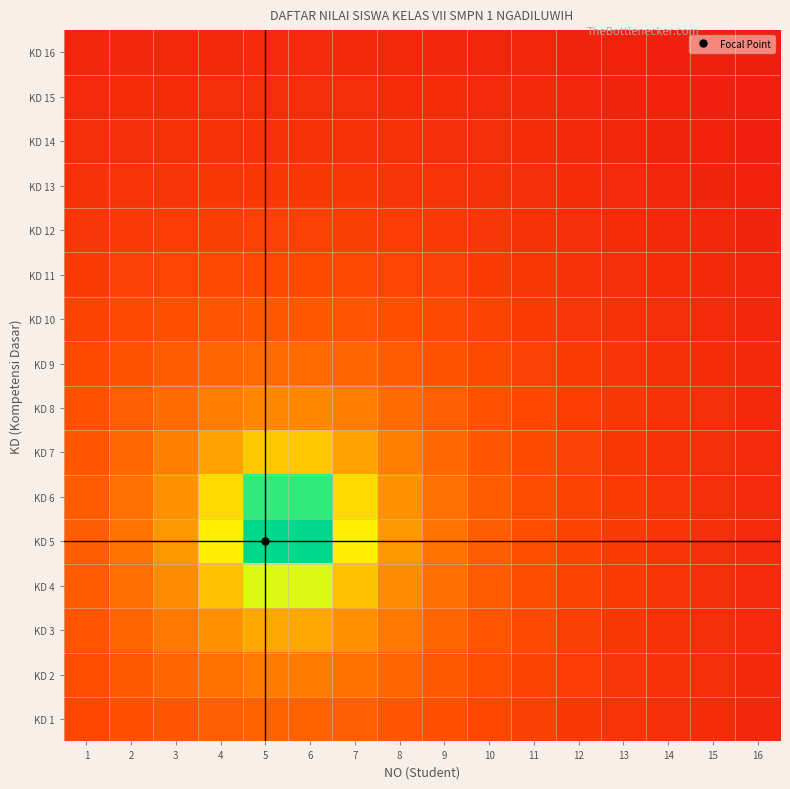

How many series are shown in this chart?

16